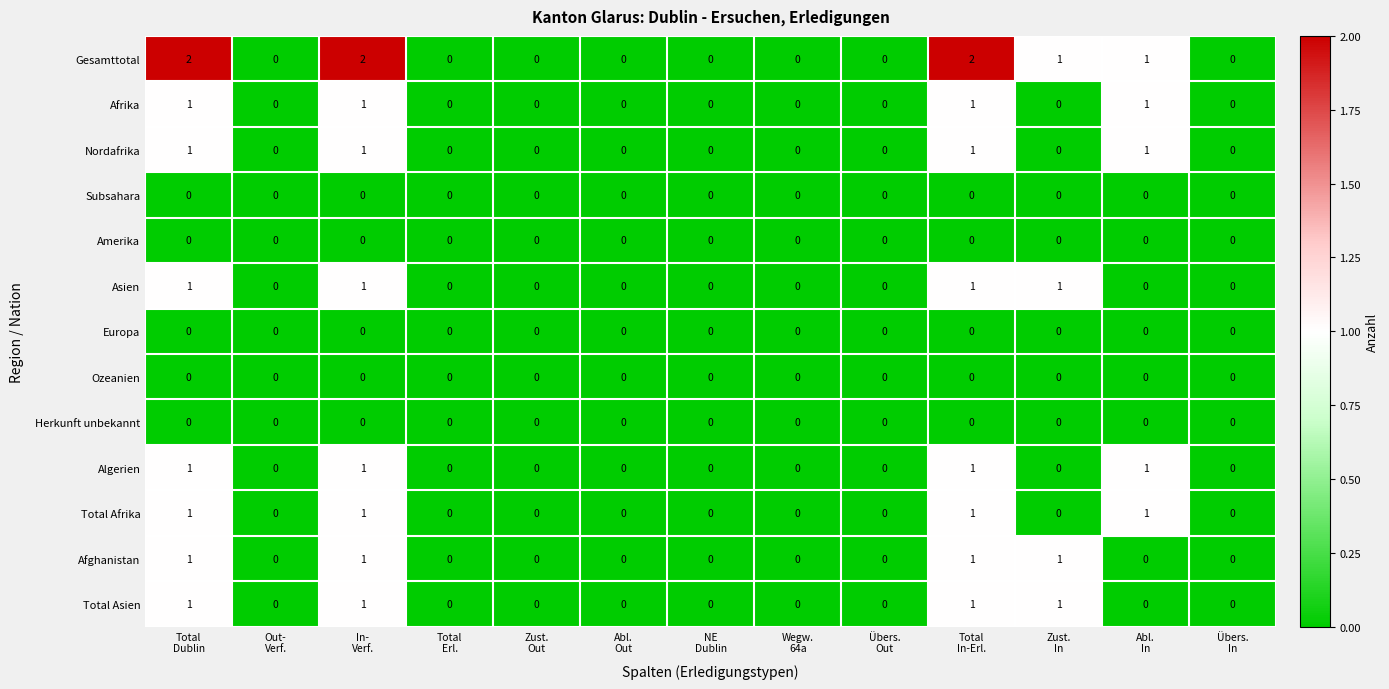

What is the sum of all Total Afrika values?

4